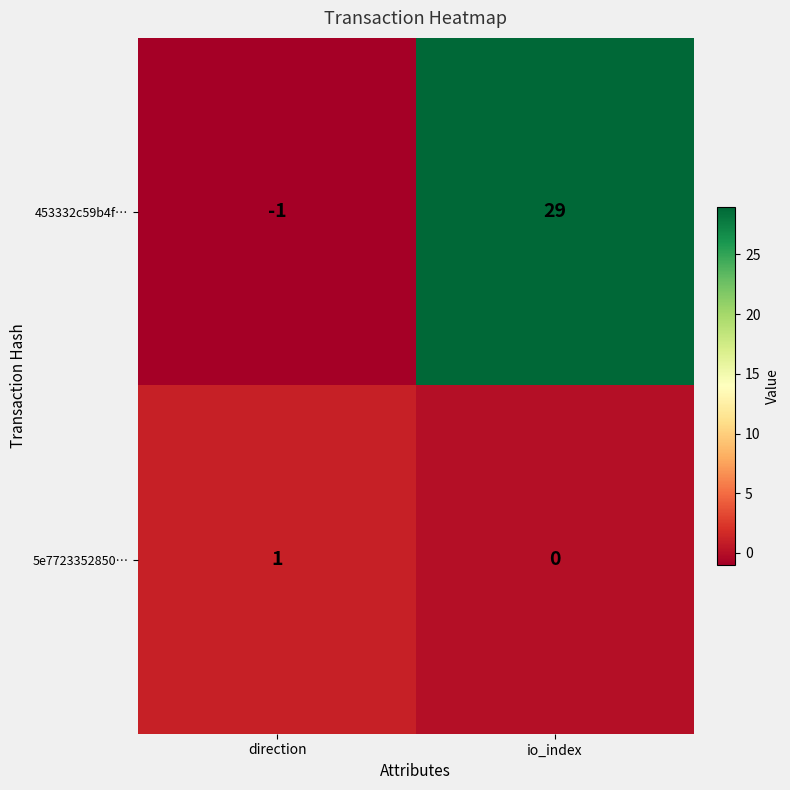

How many values in 453332c59b4f… are above zero?

1